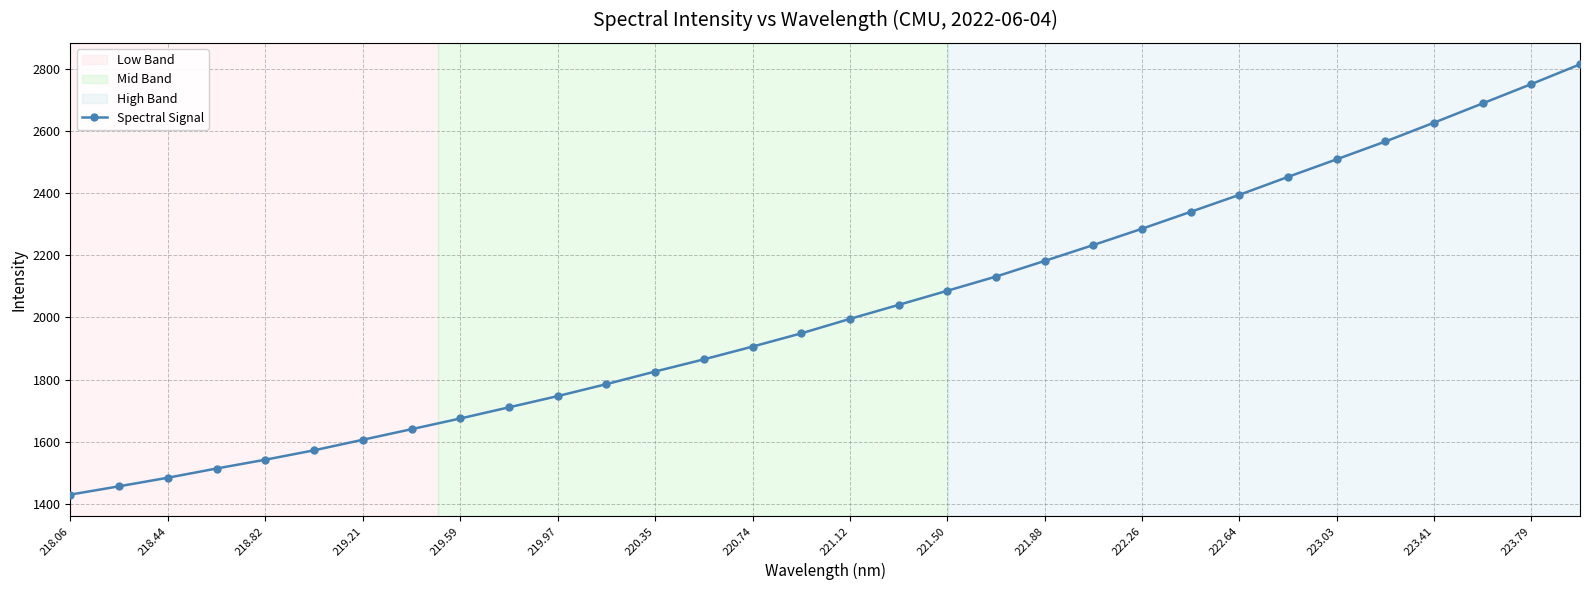

What is the value of the 16th point from the left?

1948.9